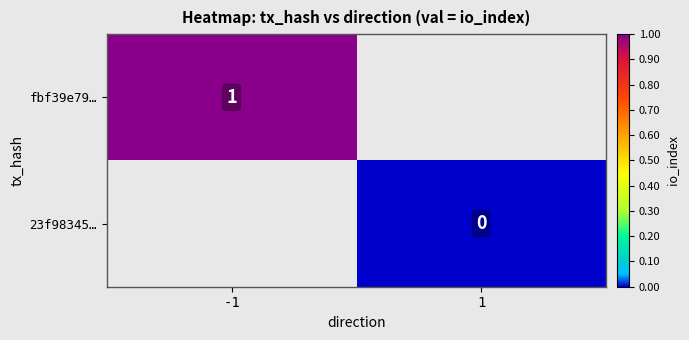

Is it true that fbf39e79… equals 2 at -1?

False